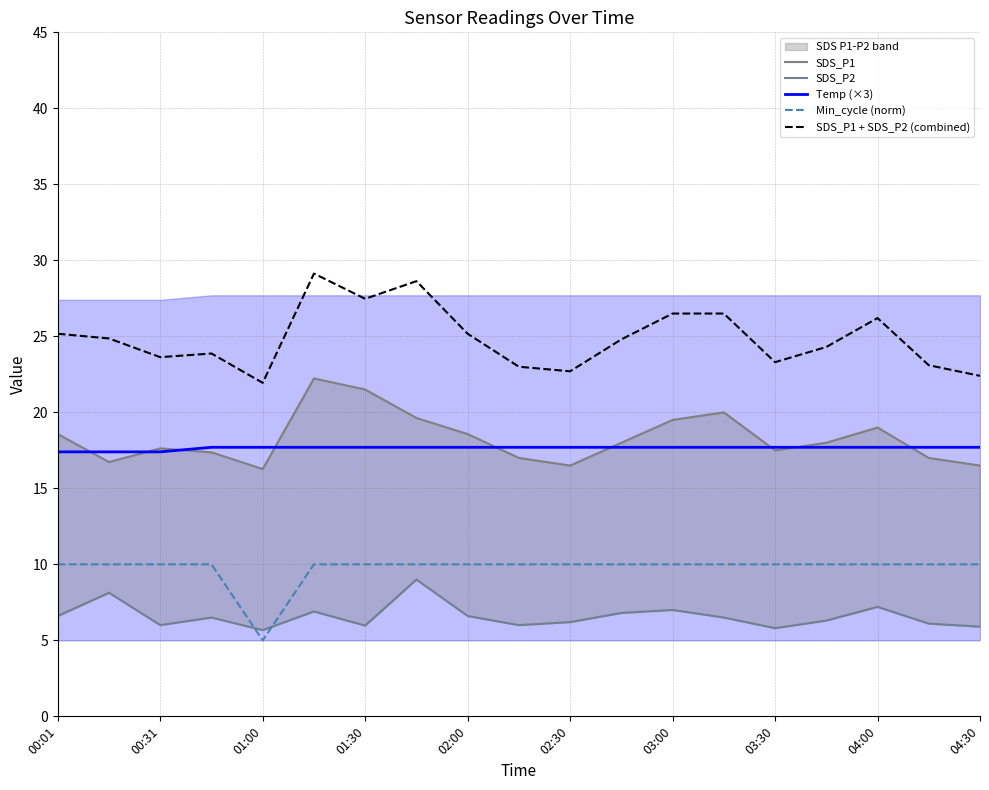

What is the minimum value for Temp (×3)?

17.4